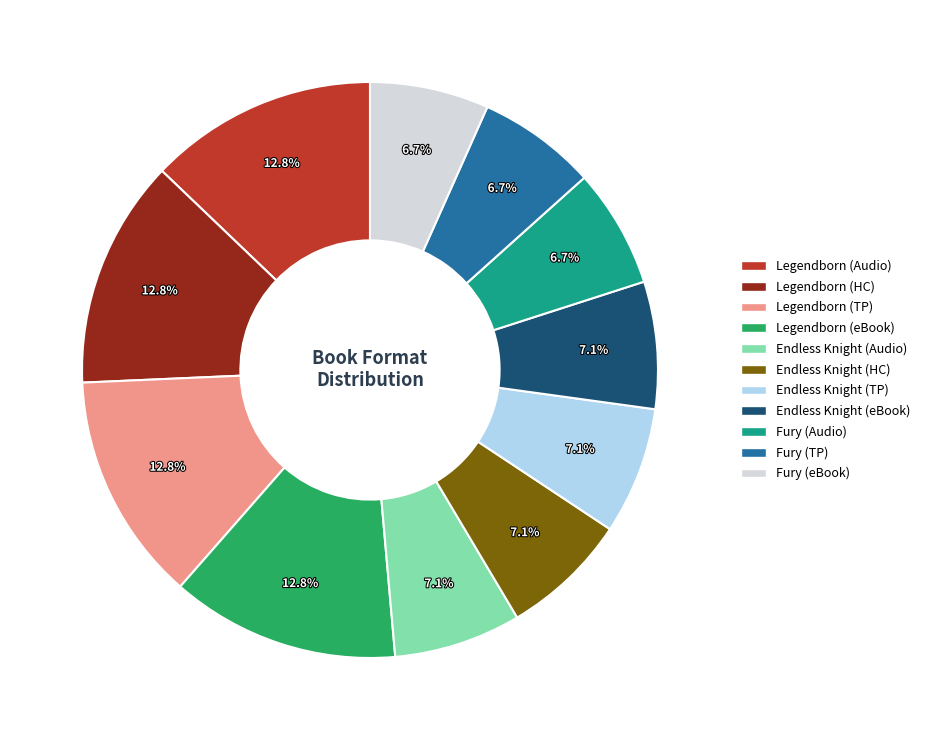

What is the total percentage of Endless Knight (TP) and Legendborn (TP)?

20.0%